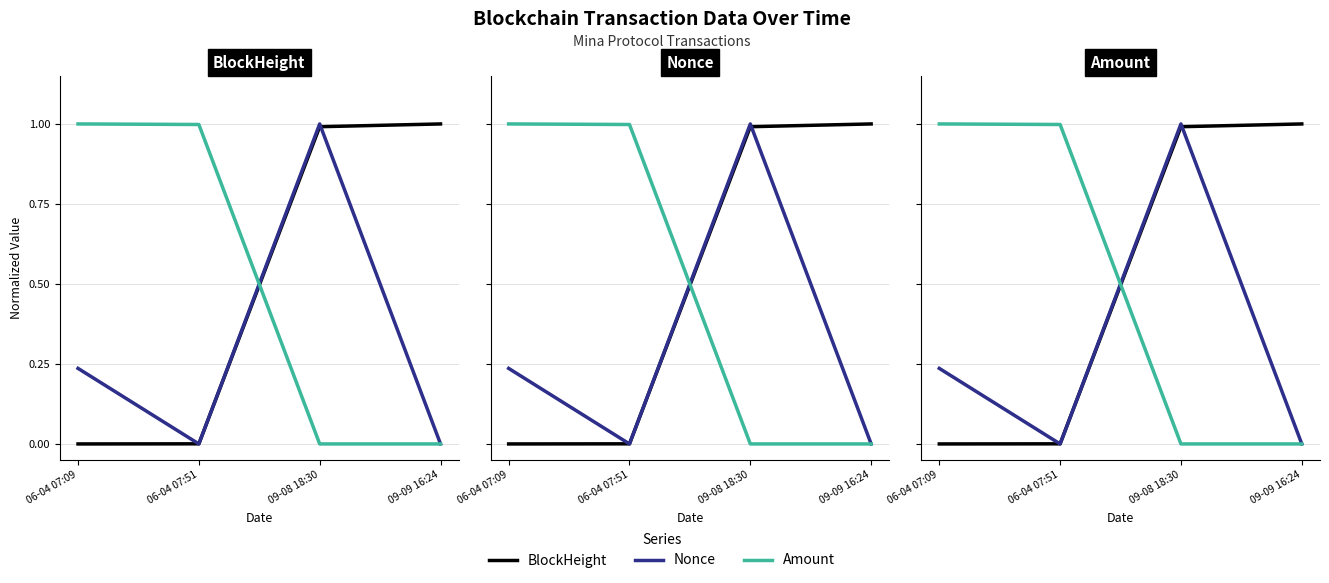

True or false: BlockHeight has a value of 0.0 at 06-04 07:51.

True